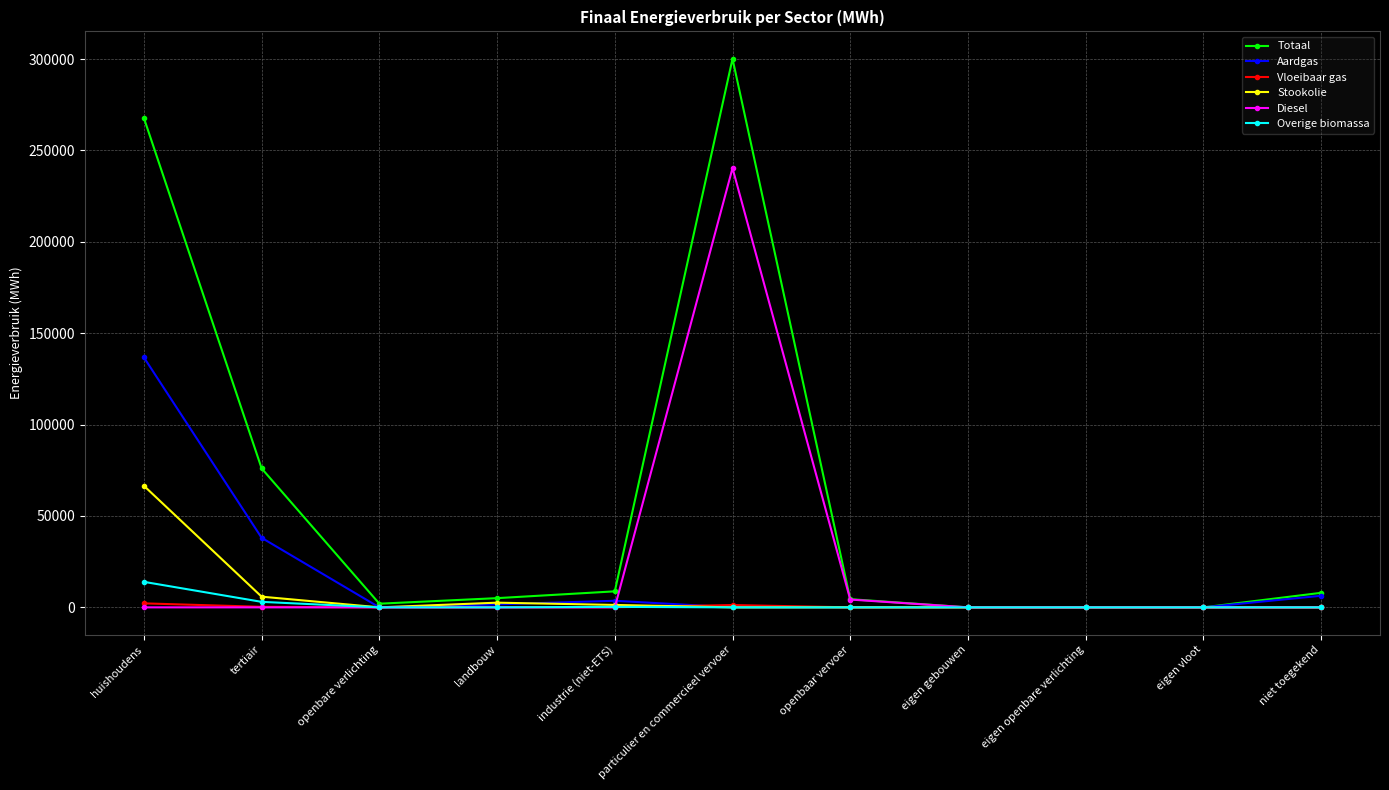

The Vloeibaar gas series shows 36.6 at industrie (niet-ETS). True or false?

True